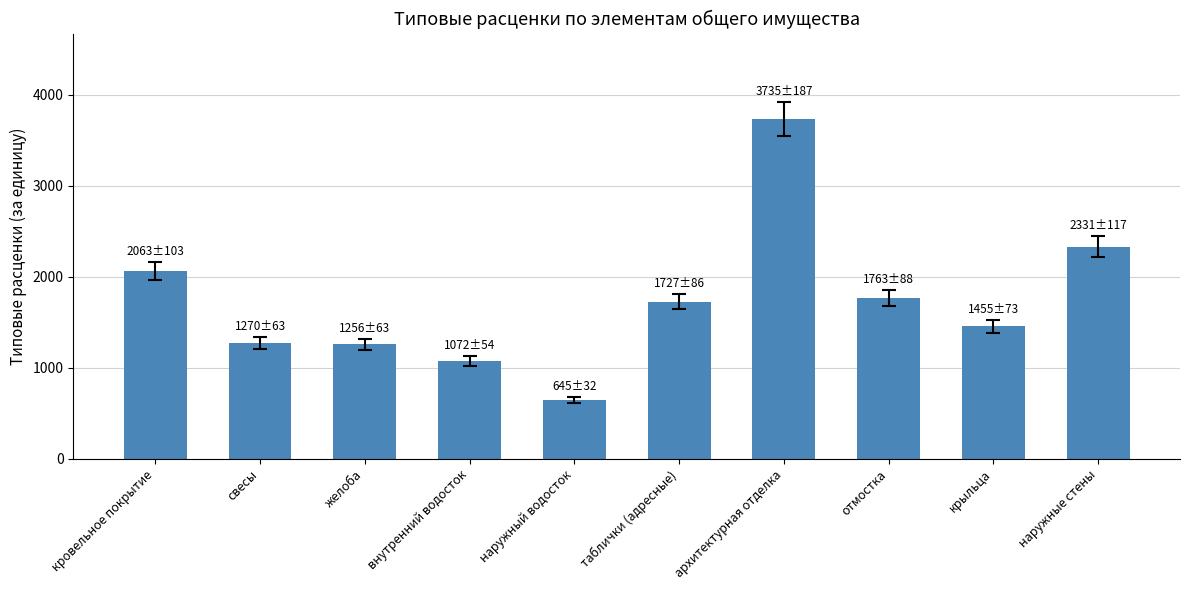

Read the value at отмостка.

1763.2